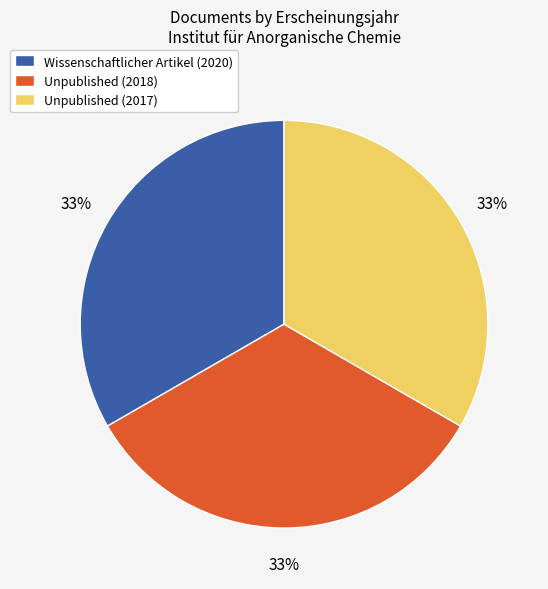

Is it true that Unpublished (2018) is 42% of the pie?

False